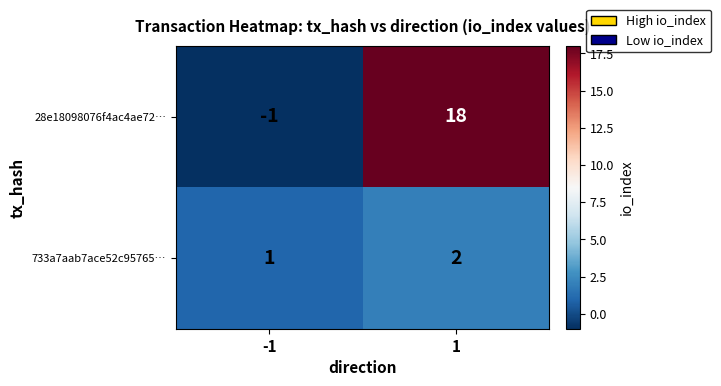

True or false: 28e18098076f4ac4ae72… has a value of 18 at 1.

True